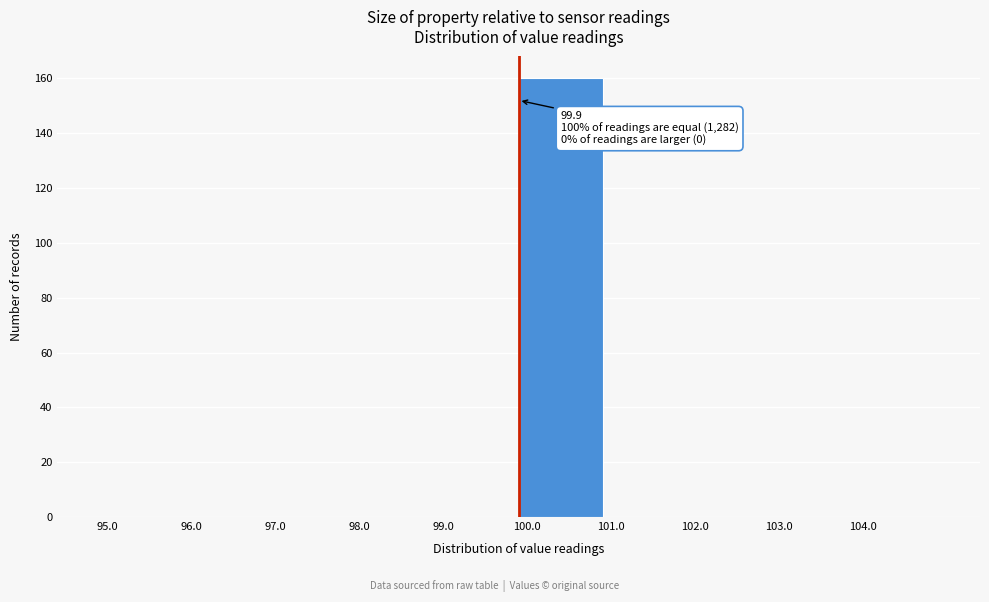

Which range on the x-axis has the tallest bar?

99.9 to 100.9